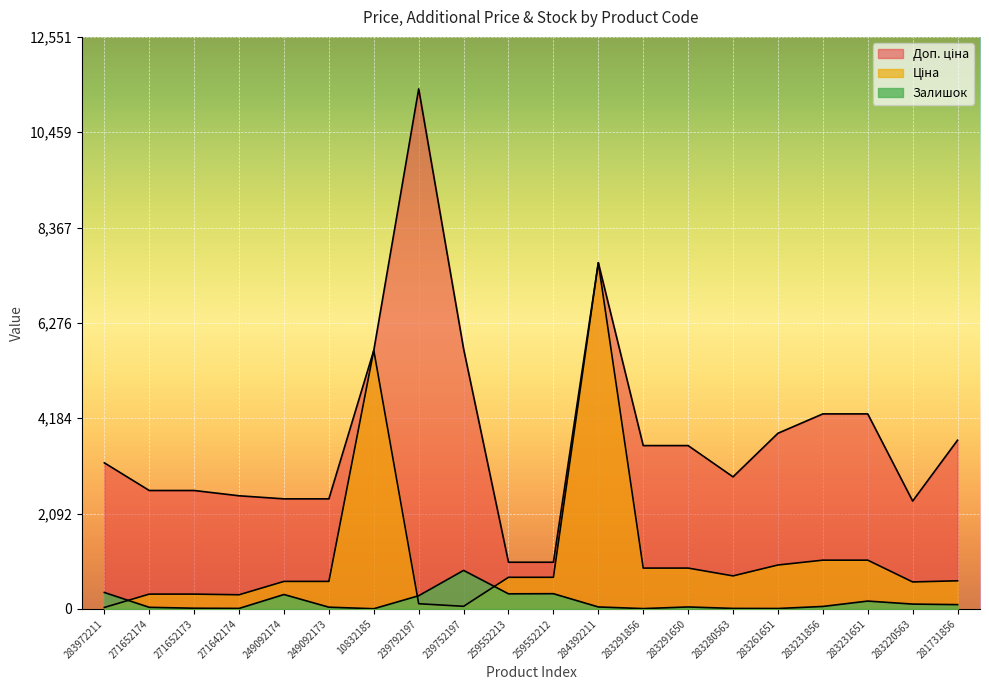

At which category is the sum across all series the highest?

284392211